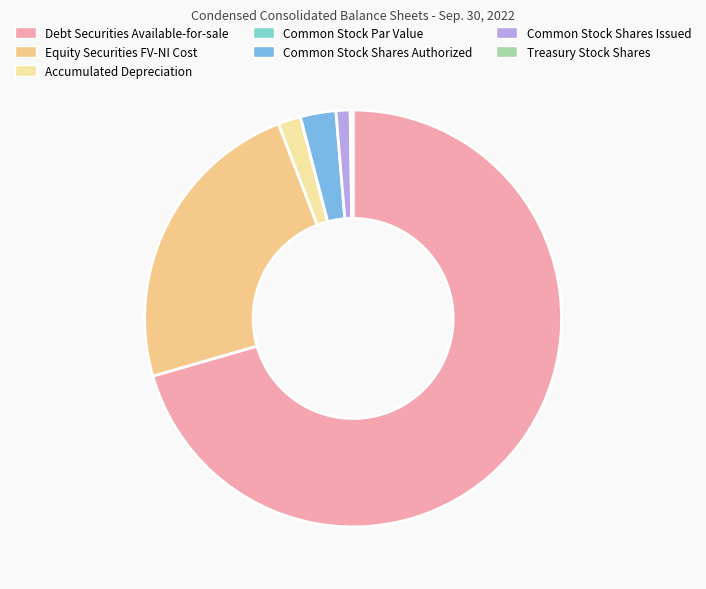

Rank the categories by value from highest to lowest.

Debt Securities Available-for-sale, Equity Securities FV-NI Cost, Common Stock Shares Authorized, Accumulated Depreciation, Common Stock Shares Issued, Treasury Stock Shares, Common Stock Par Value